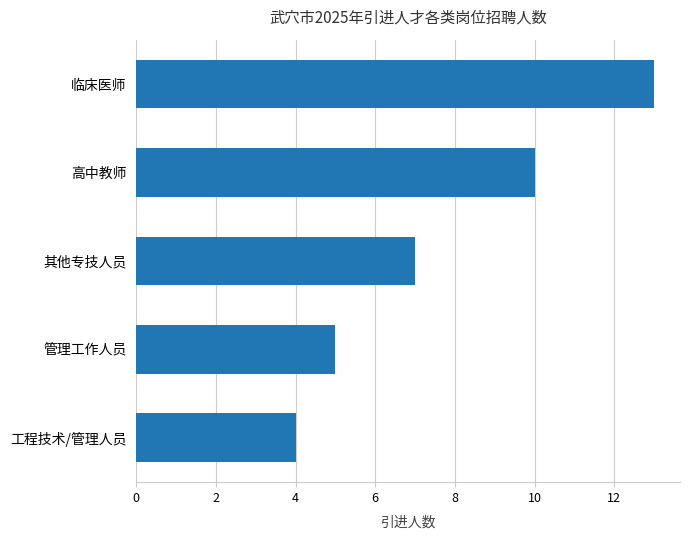

What is the maximum value shown in the chart?

13